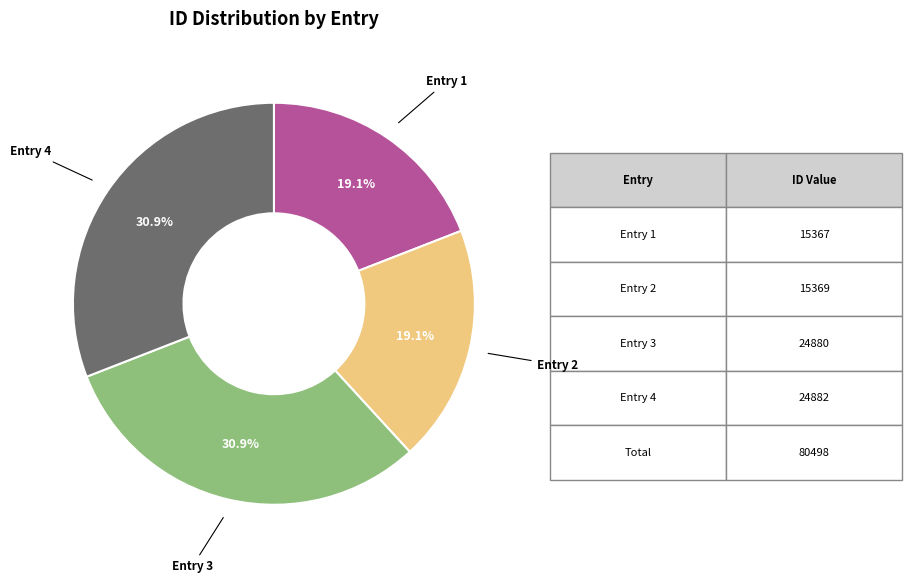

Does any single category account for the majority?

No